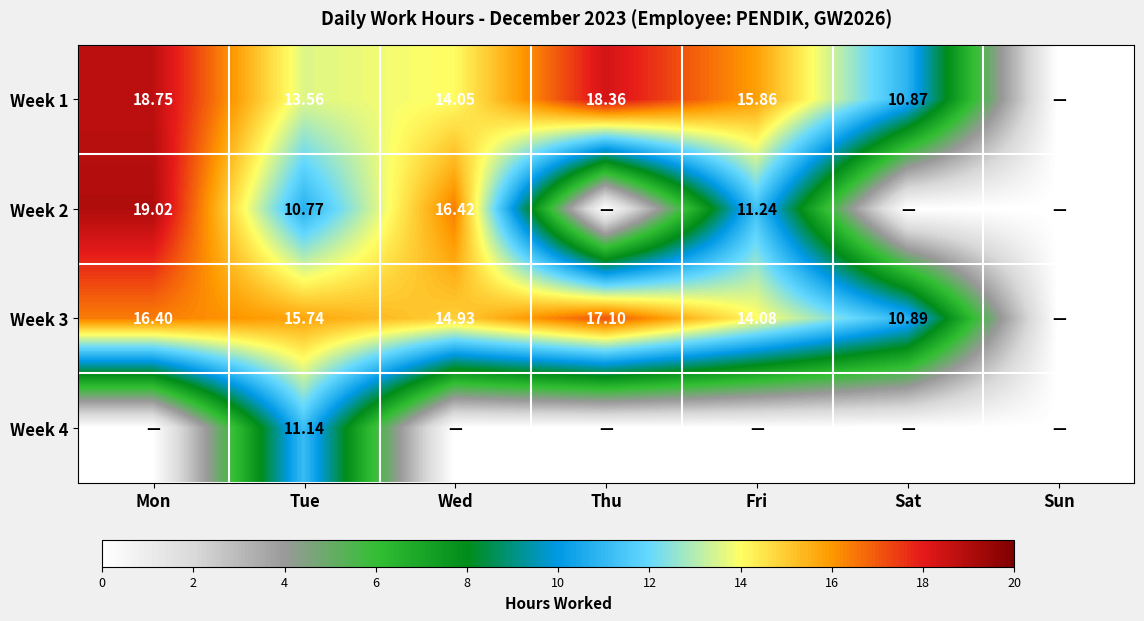

Is the value of Week 3 at Thu greater than the value of Week 4 at Tue?

Yes